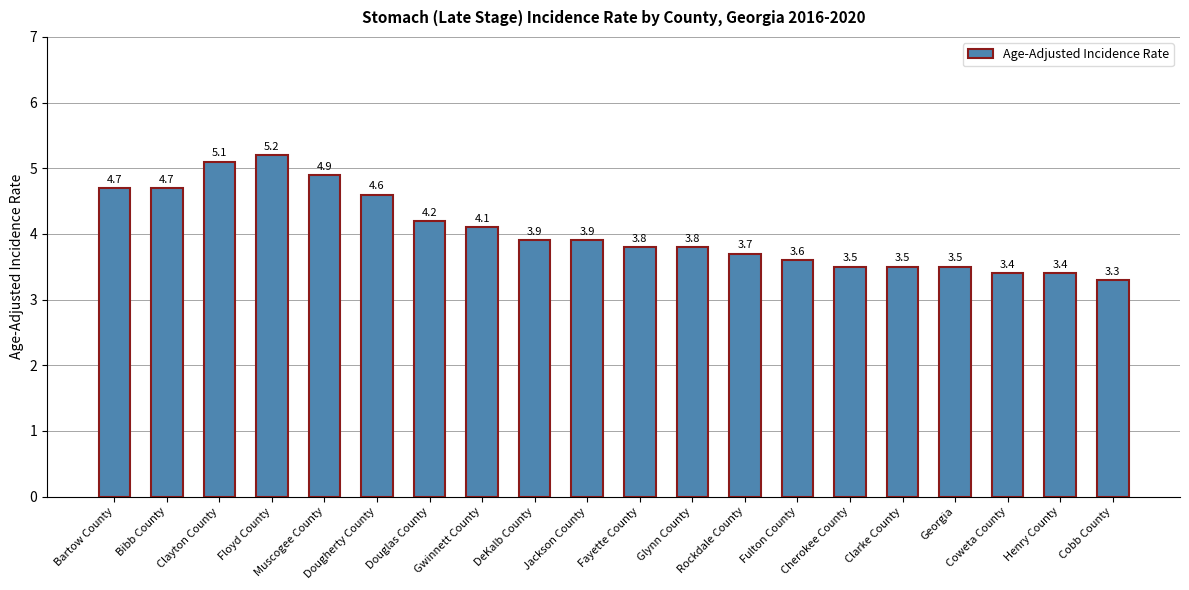

True or false: the data shows 1.6 at Bibb County.

False